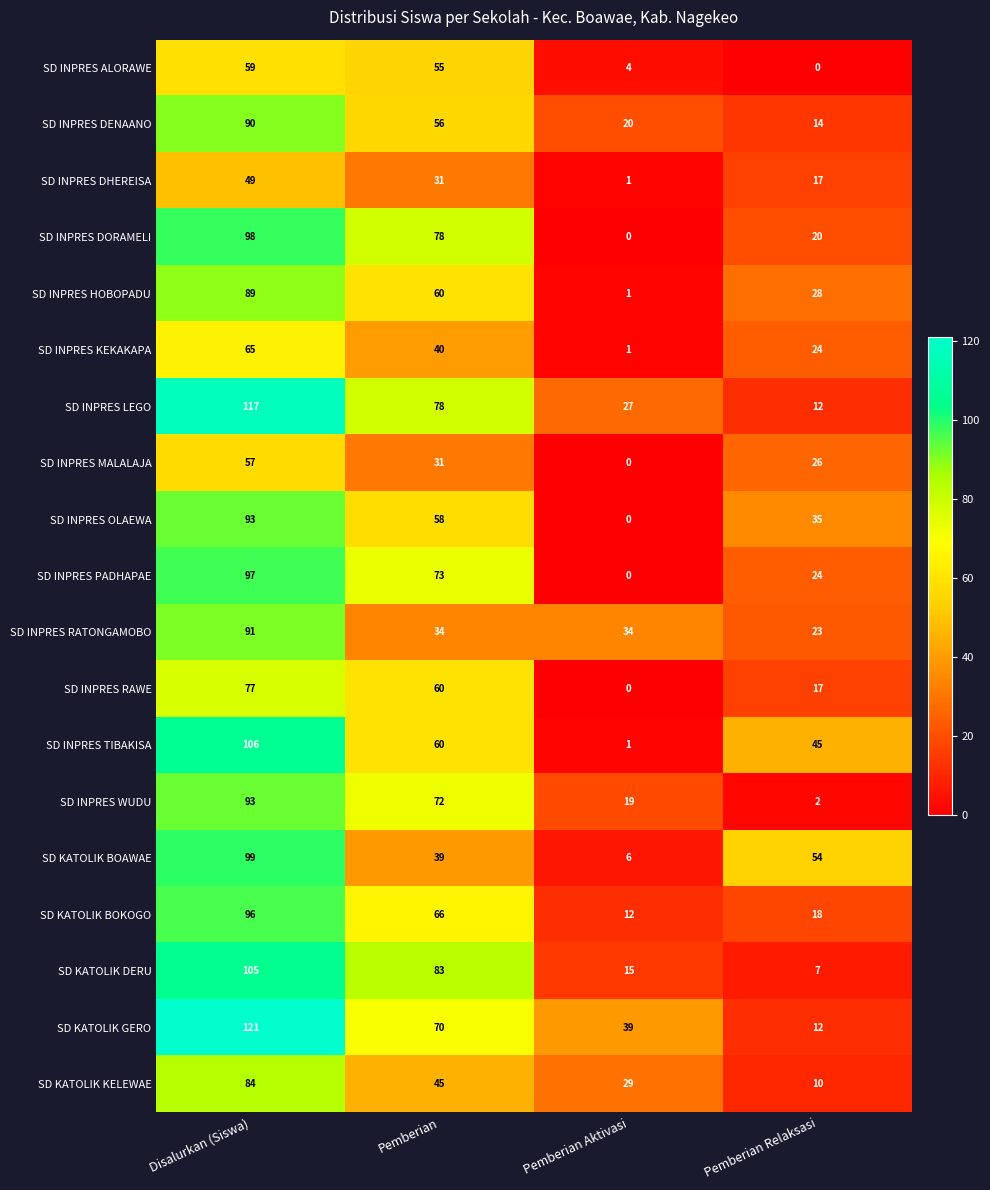

Is it true that SD KATOLIK DERU equals 7 at Pemberian Relaksasi?

True